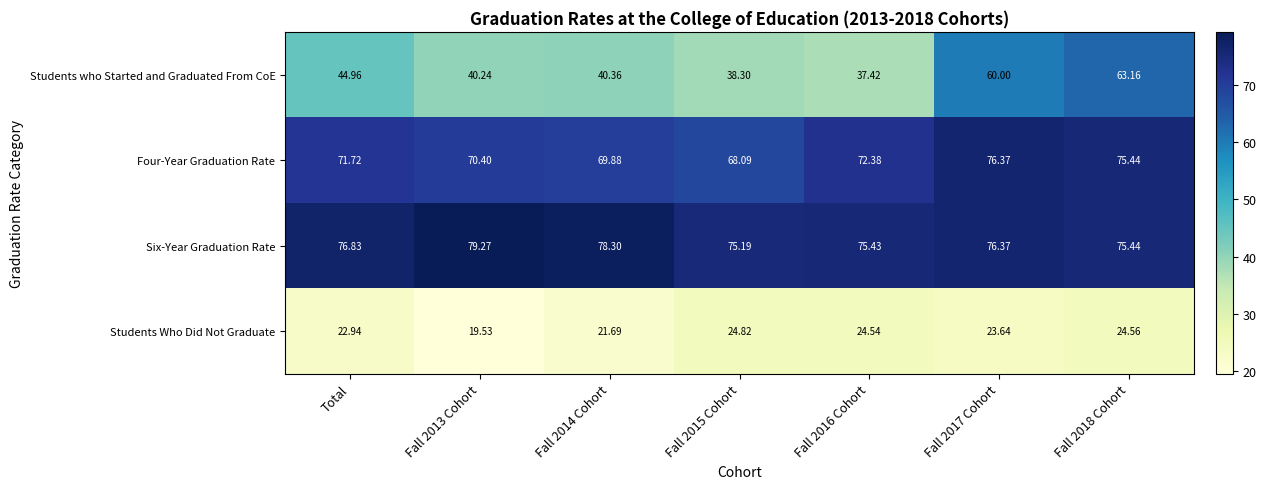

How many values in the Four-Year Graduation Rate series exceed 71?

4